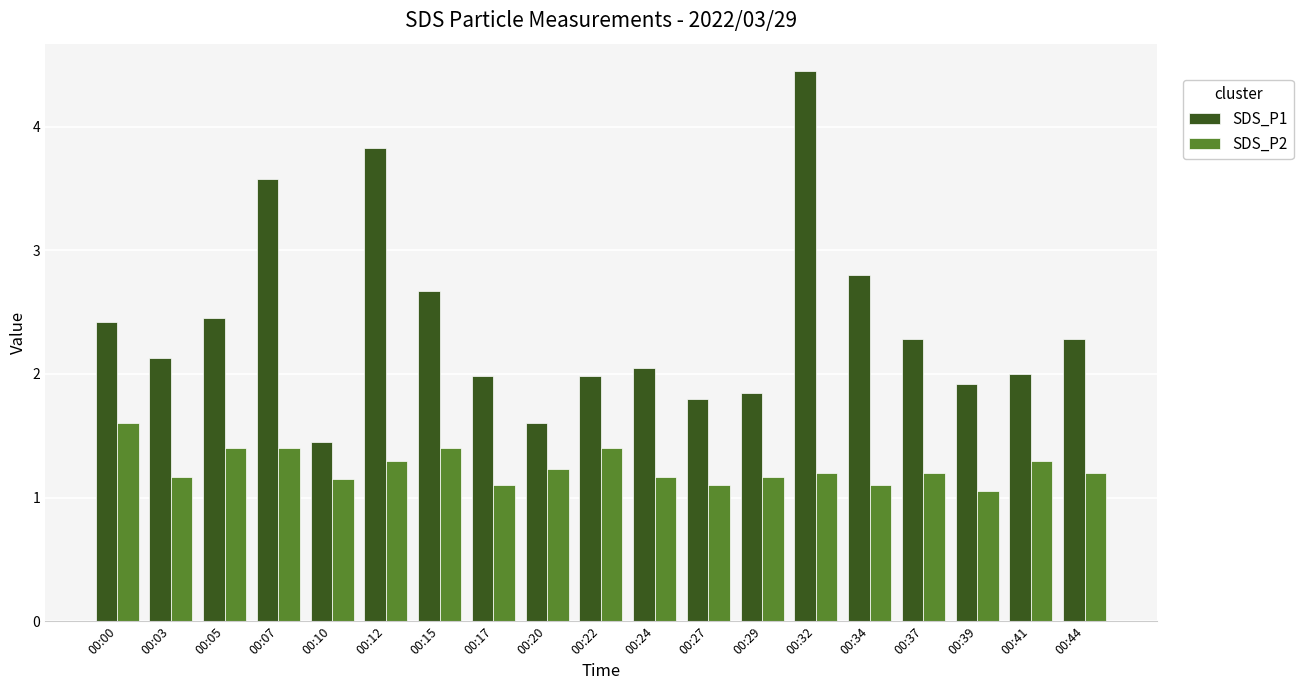

What is the highest value of the SDS_P2 series?

1.6